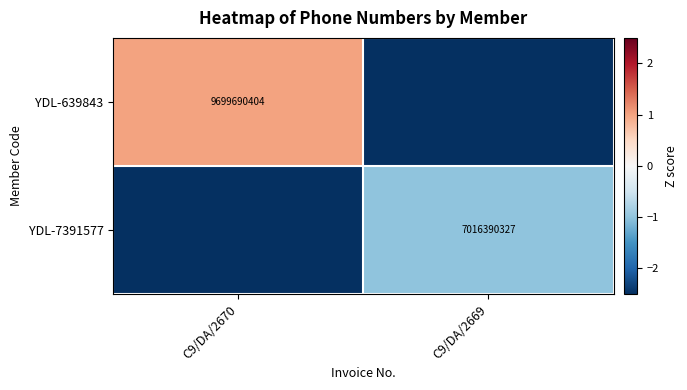

The value of YDL-7391577 at C9/DA/2669 is 2749614781.2. True or false?

False